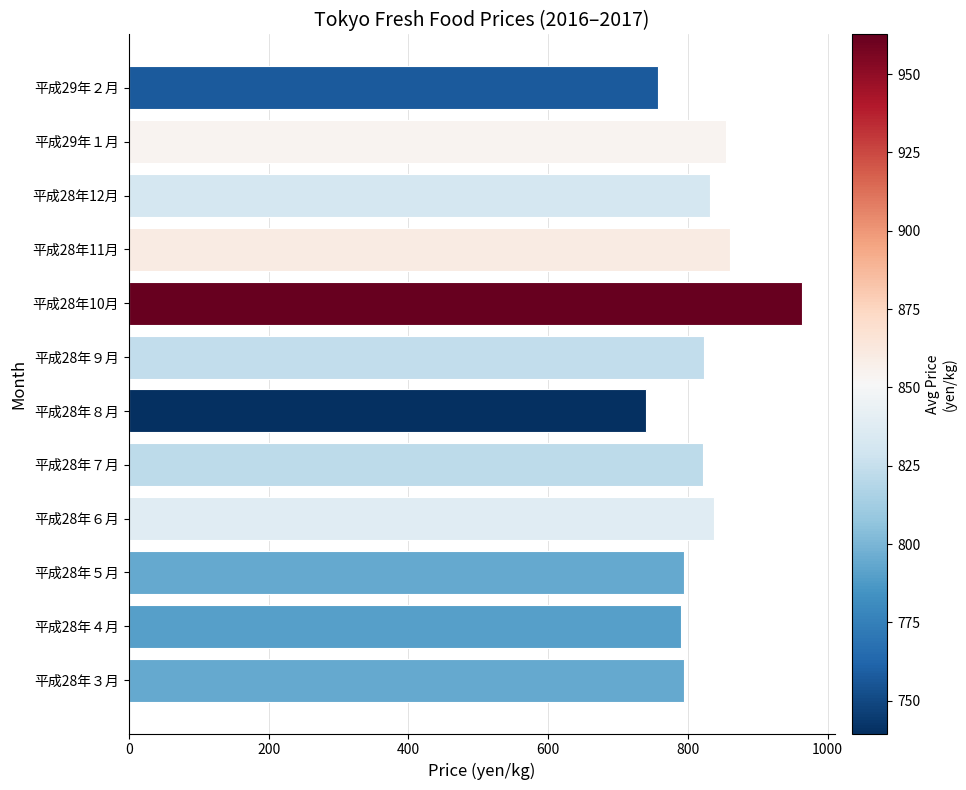

What is the average value?

822.2